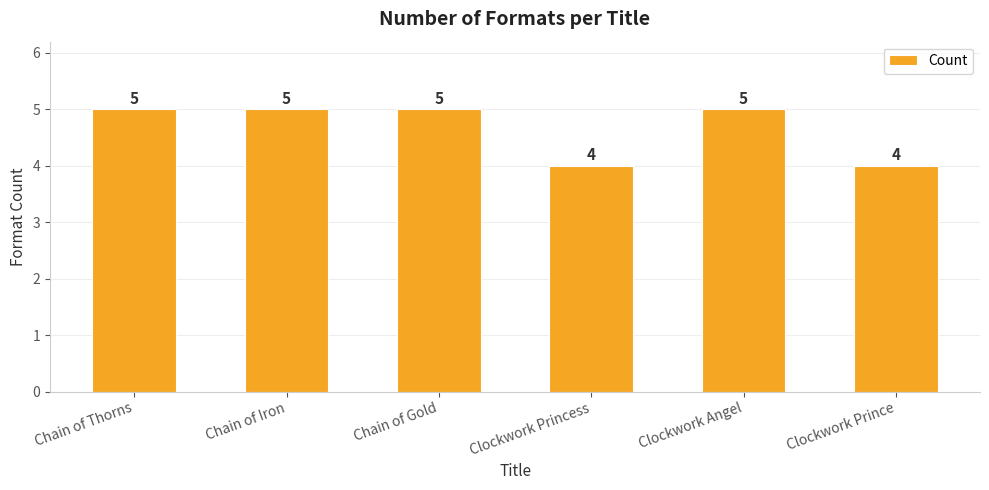

The value at Chain of Thorns is 8. True or false?

False